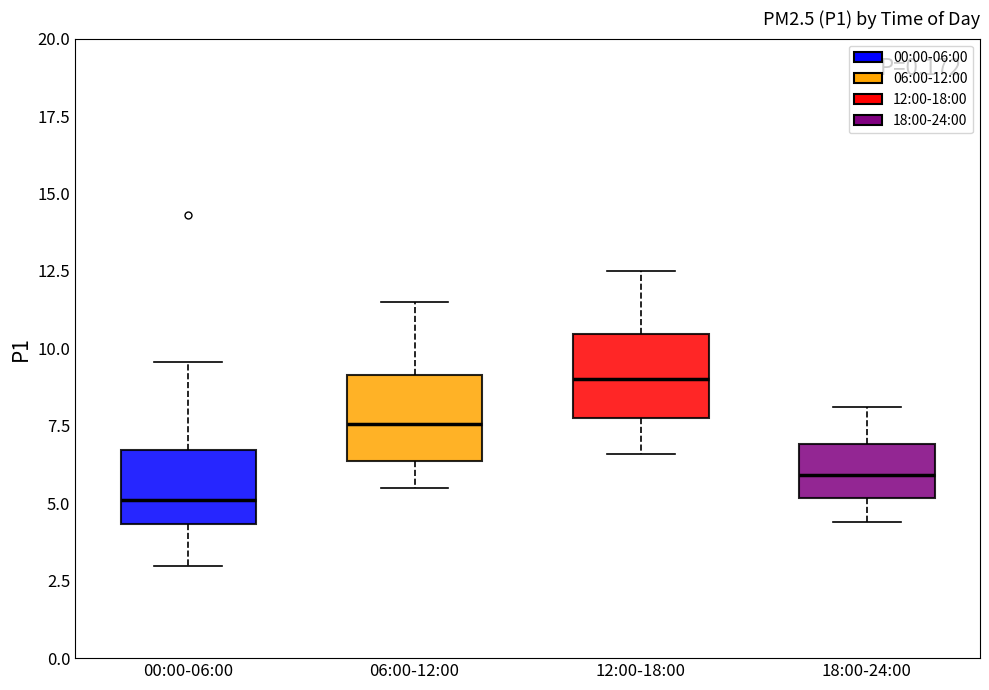

Reading left to right, read every box against the y-axis: the position of its median line, the range the box covers, and the ends of its whiskers. The values are not printed on the chart, so give them approximately, as read against the axis.

00:00-06:00: median 5.0, box 4.5 to 6.5, whiskers 3.0 to 9.5
06:00-12:00: median 7.5, box 6.5 to 9.0, whiskers 5.5 to 11.5
12:00-18:00: median 9.0, box 8.0 to 10.5, whiskers 6.5 to 12.5
18:00-24:00: median 6.0, box 5.0 to 7.0, whiskers 4.5 to 8.0